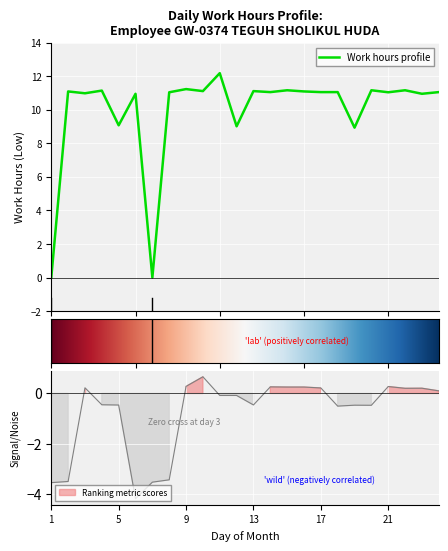

Reading left to right, extract all data points from this chart.

1=0.0	2=11.1	3=11.0	4=11.2	5=9.1	6=11.0	7=0.0	8=11.1	9=11.2	10=11.1	11=12.2	12=9.0	13=11.1	14=11.1	15=11.2	16=11.1	17=11.1	18=11.1	19=8.9	20=11.2	21=11.1	22=11.2	23=11.0	24=11.1